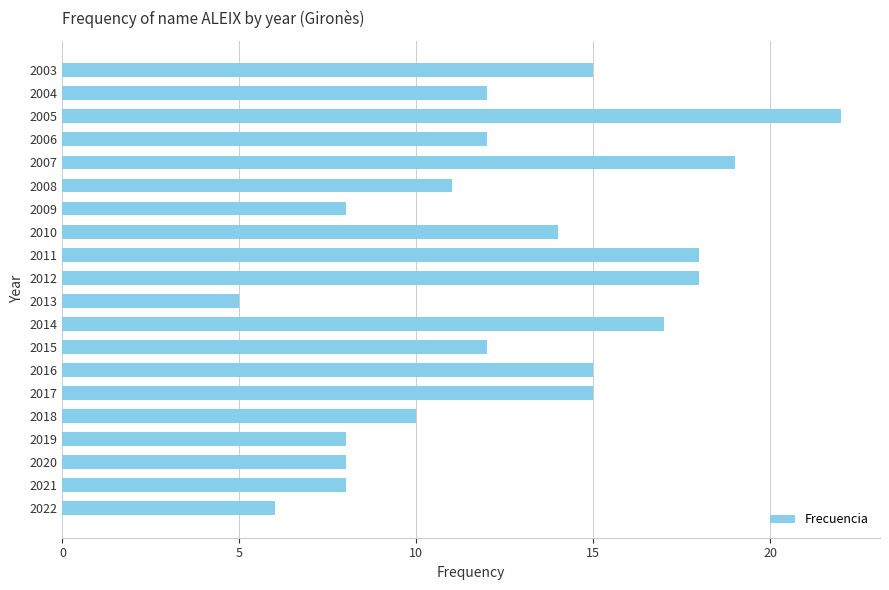

What is the sum of all values?

253